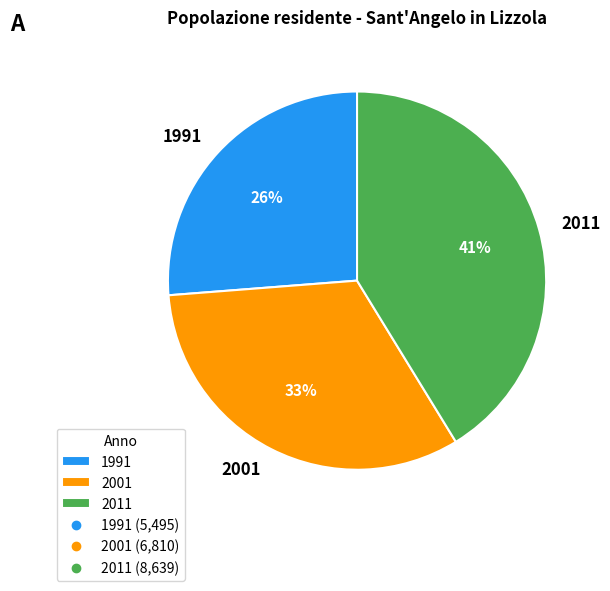

Which category has the smallest portion of the pie?

1991